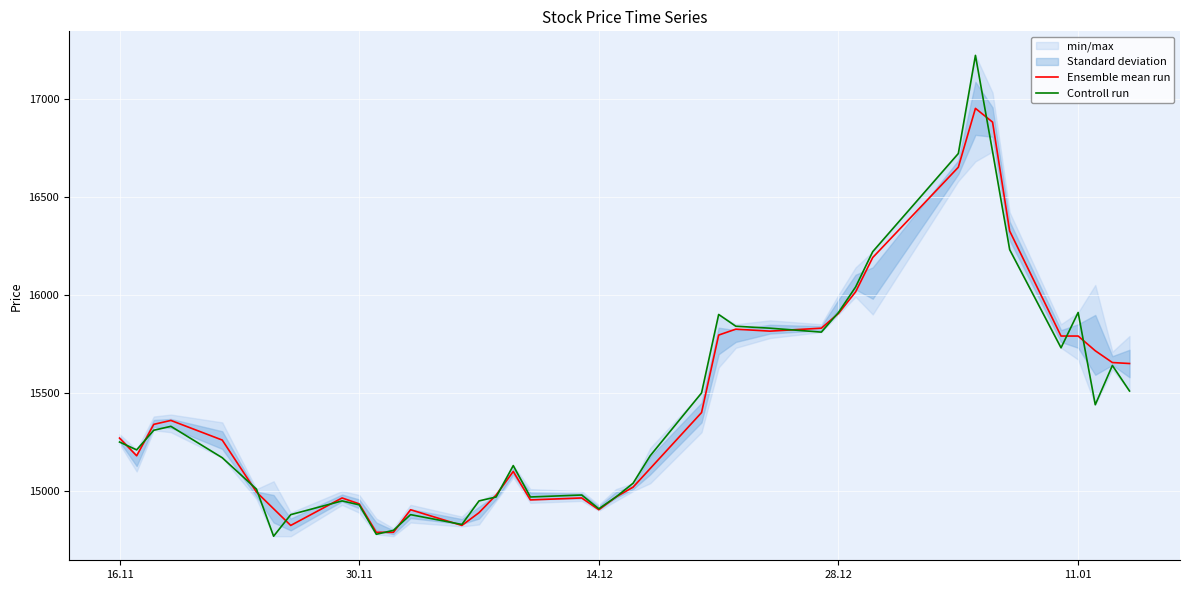

What is the maximum value for Ensemble mean run?

16950